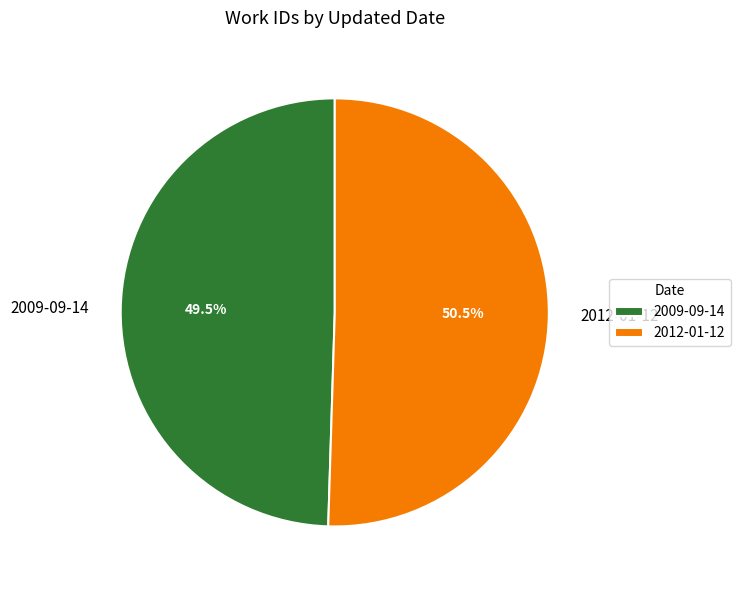

How much of the chart is everything except 2012-01-12?

49.5%